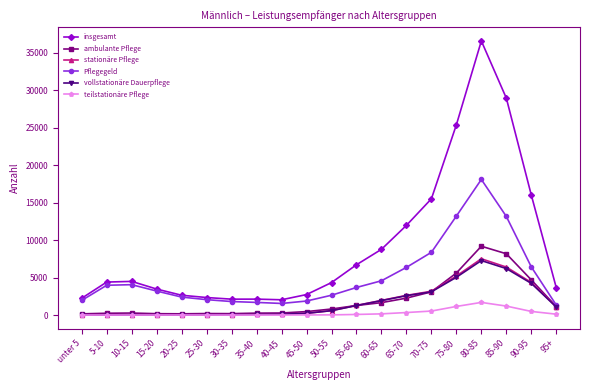

Which series changed the most between 60-65 and 75-80?

insgesamt